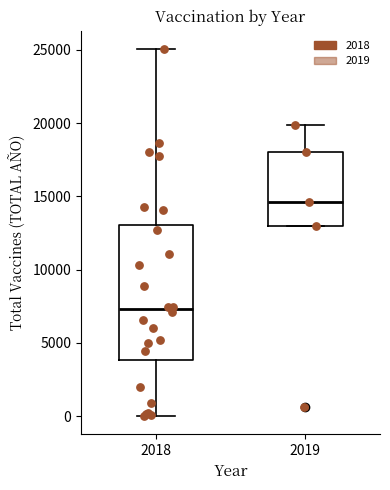

Reading left to right, transcribe this box plot: for each box, give where its median line is, the range the box spans, and where its two whiskers end, as read against the y-axis. The values are not printed on the chart, so give them approximately, as read against the axis.

2018: median 7500, box 4000 to 13000, whiskers 0 to 25000
2019: median 14500, box 13000 to 18000, whiskers 13000 to 20000